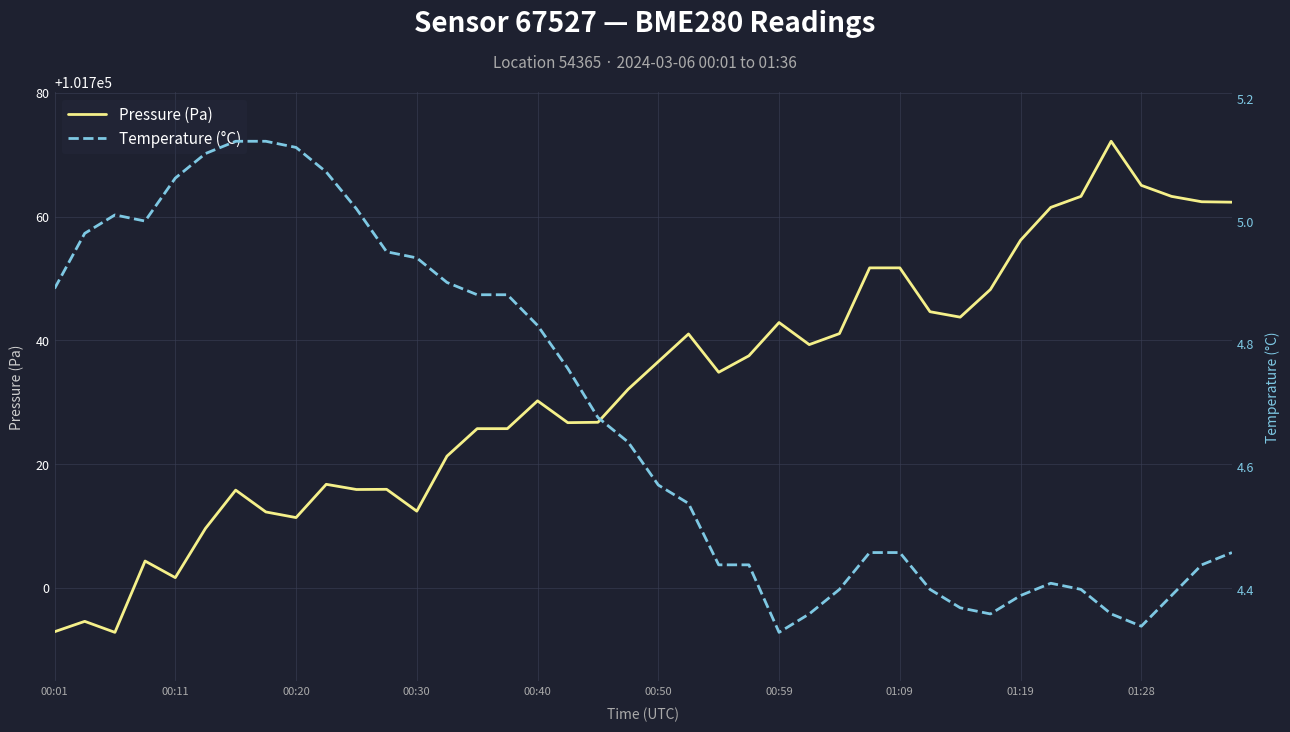

What is the minimum value for Pressure (Pa)?

101692.8